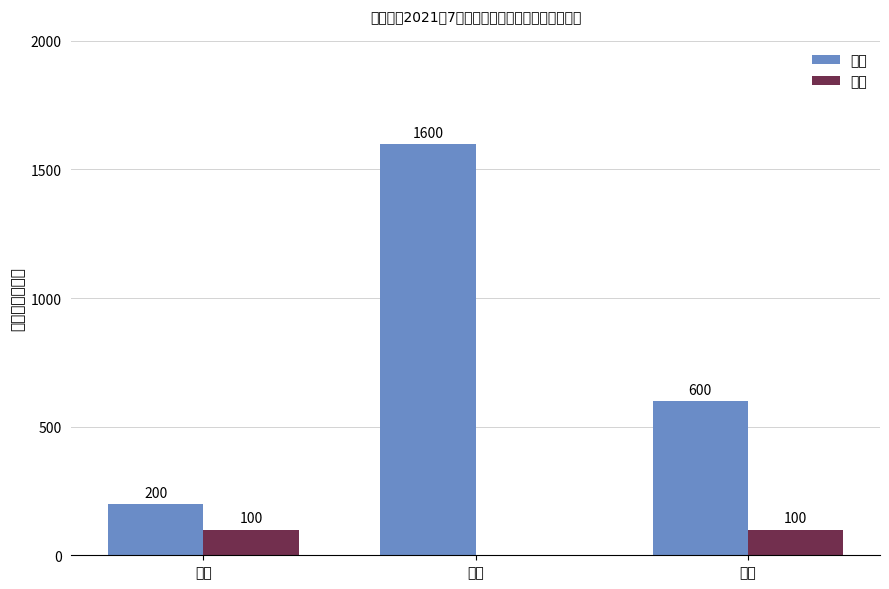

What is the difference between the 低保 values at 葵涌 and 南澳?

1000